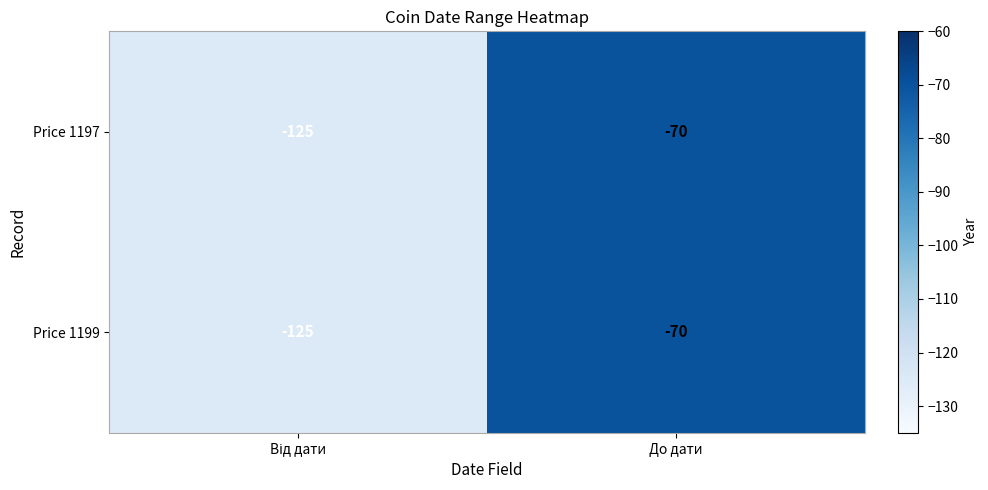

What is the highest value of the Price 1199 series?

-70